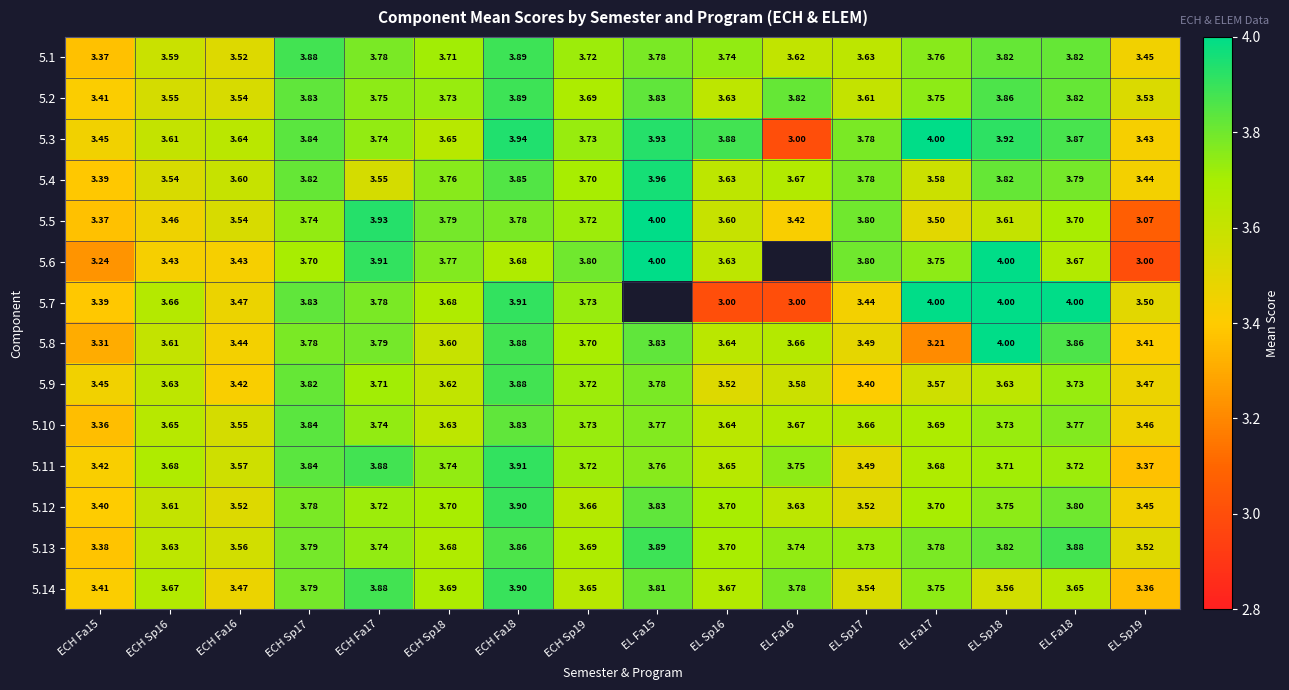

Which category has the lowest value in the 5.8 series?

EL Fa17